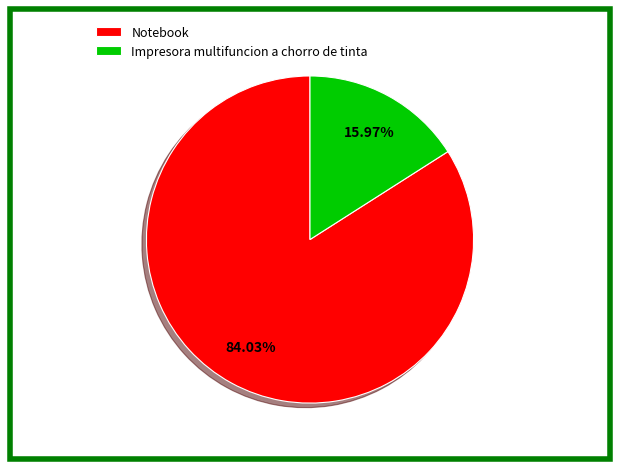

Do Impresora multifuncion a chorro de tinta and Notebook together represent more than half of the pie?

Yes